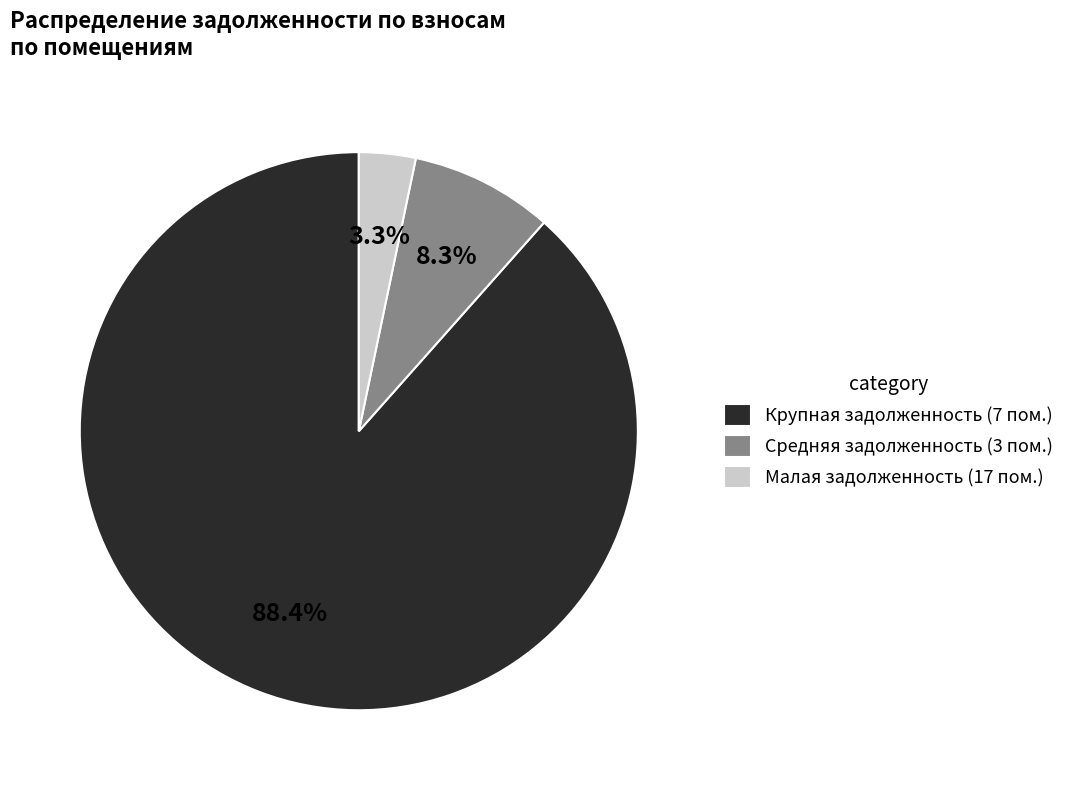

Is there a majority slice in this chart?

Yes